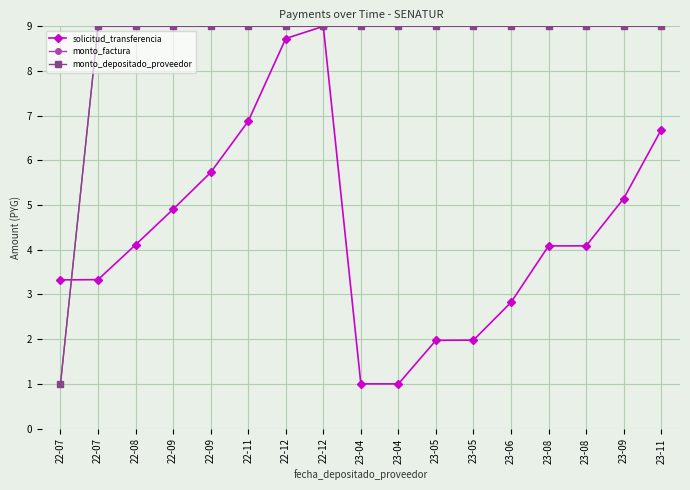

Does the chart have visible grid lines?

Yes